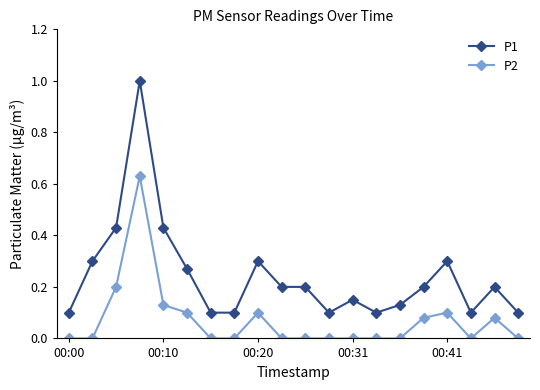

Which series has the largest range (max minus min)?

P1